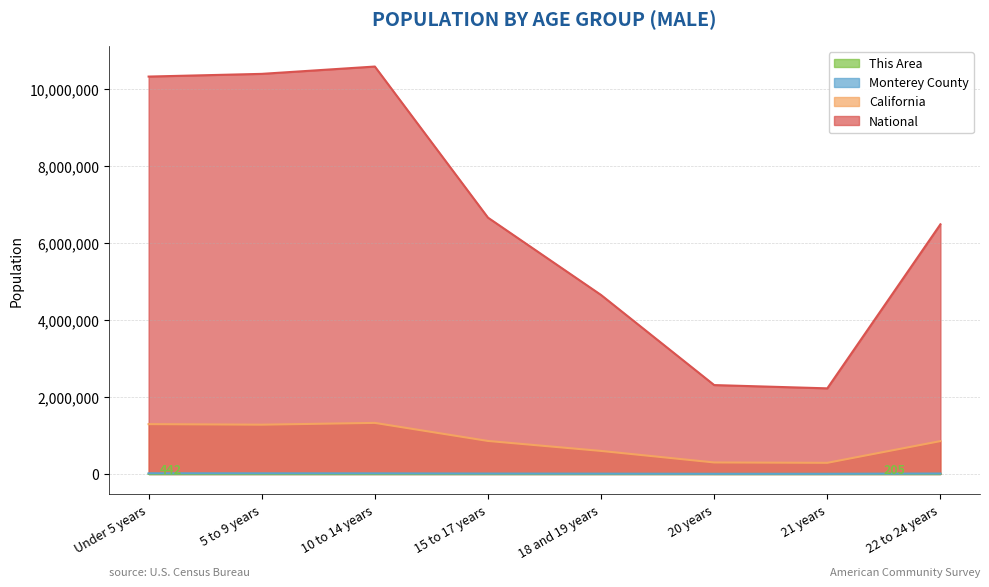

What is the minimum value shown in the chart?

63